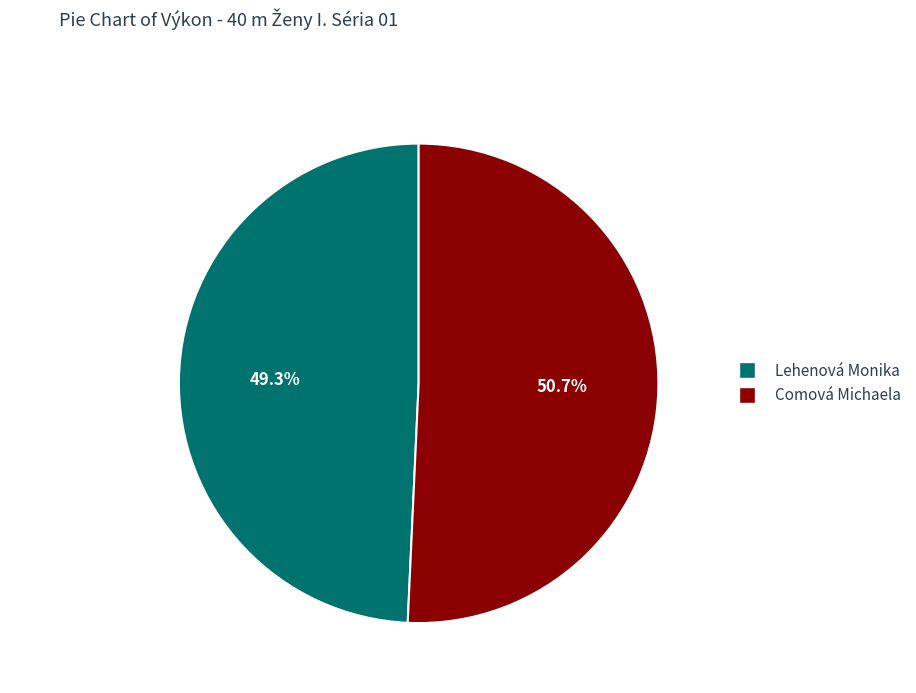

What percentage is the Comová Michaela slice, to the nearest percent?

51%